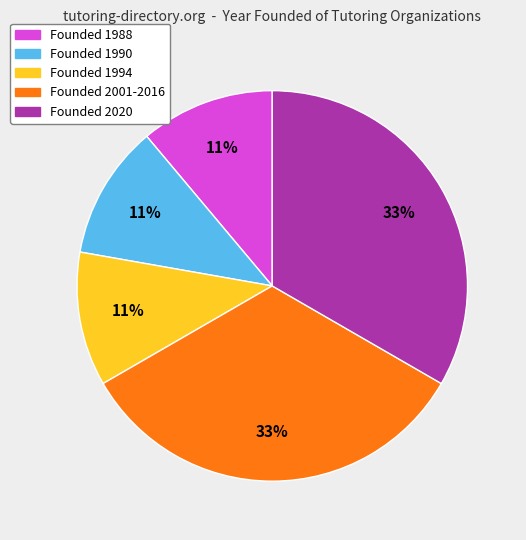

Does Founded 1994 account for over 50% of the chart?

No